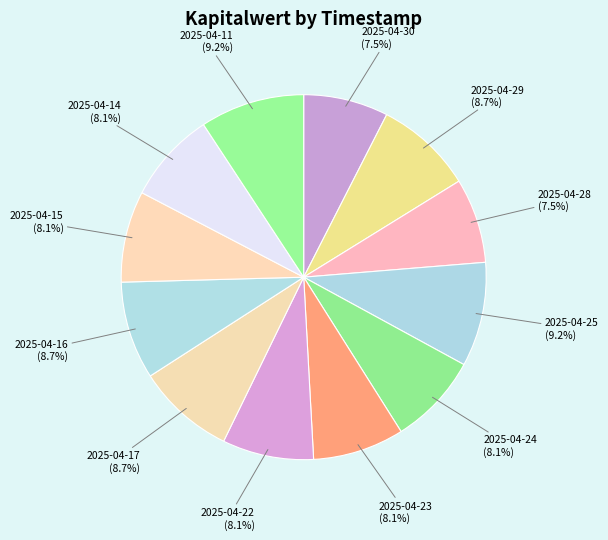

Is there a majority slice in this chart?

No